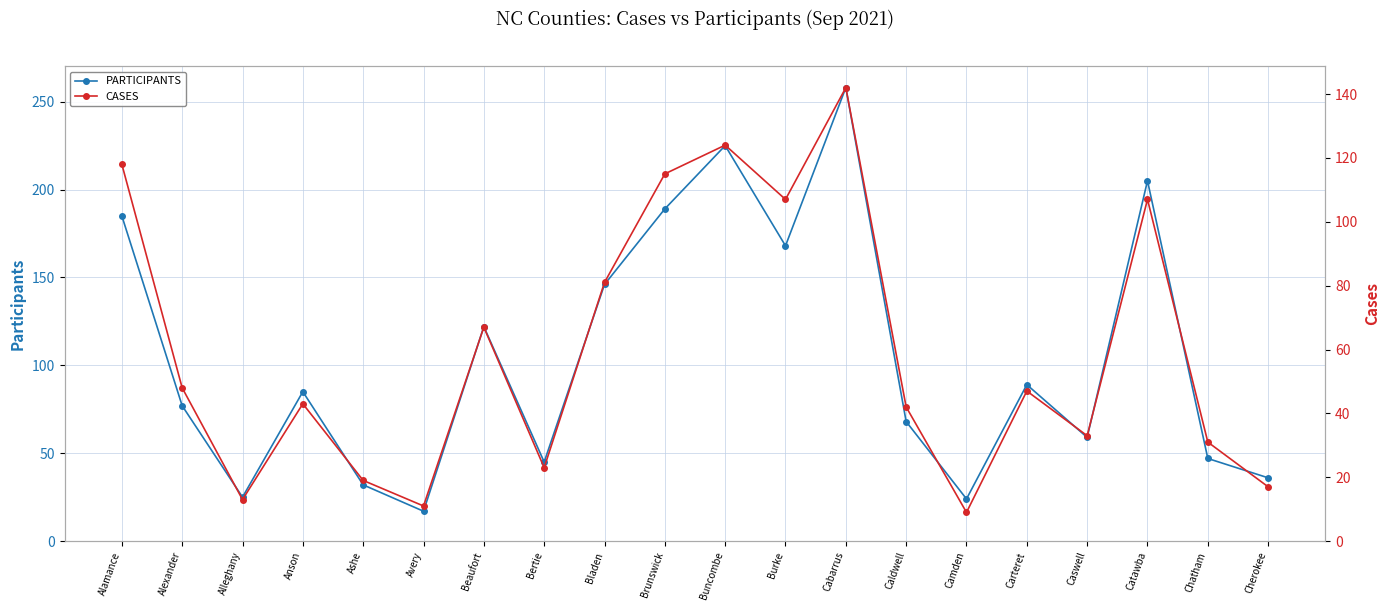

Which series has the widest spread of values?

PARTICIPANTS